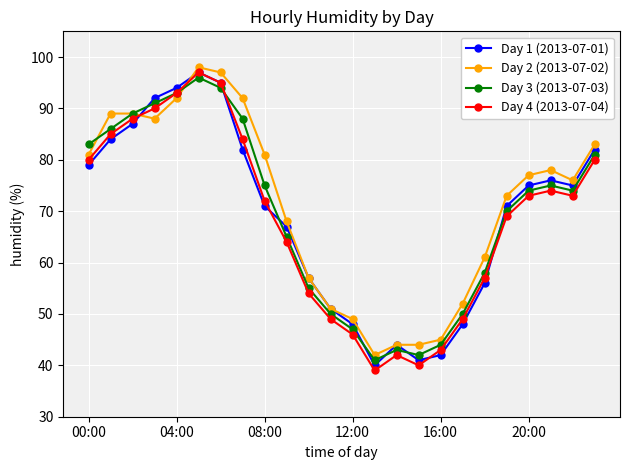

What is the highest value of the Day 4 (2013-07-04) series?

97